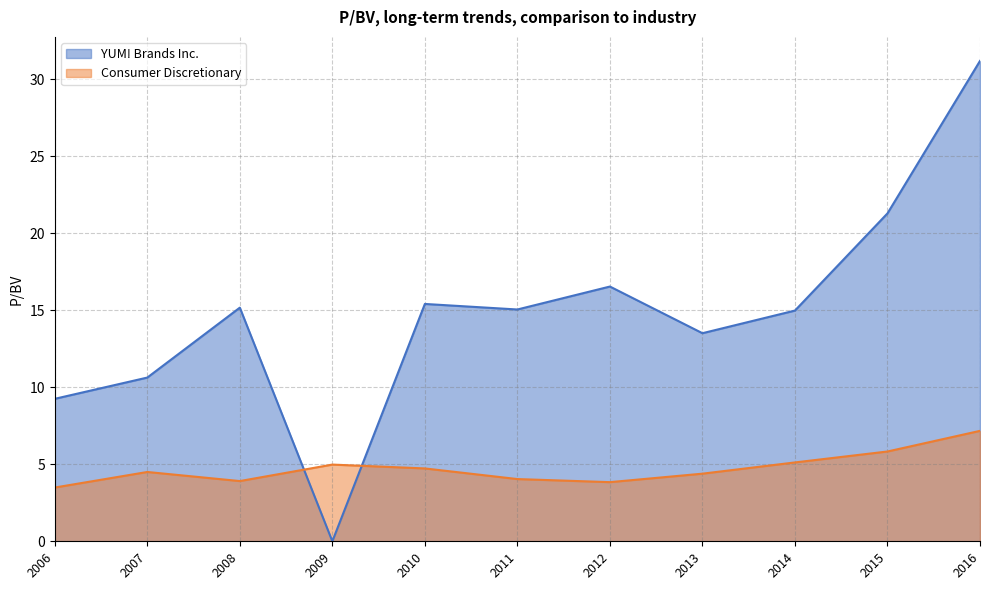

What is the highest value of the Consumer Discretionary series?

7.2